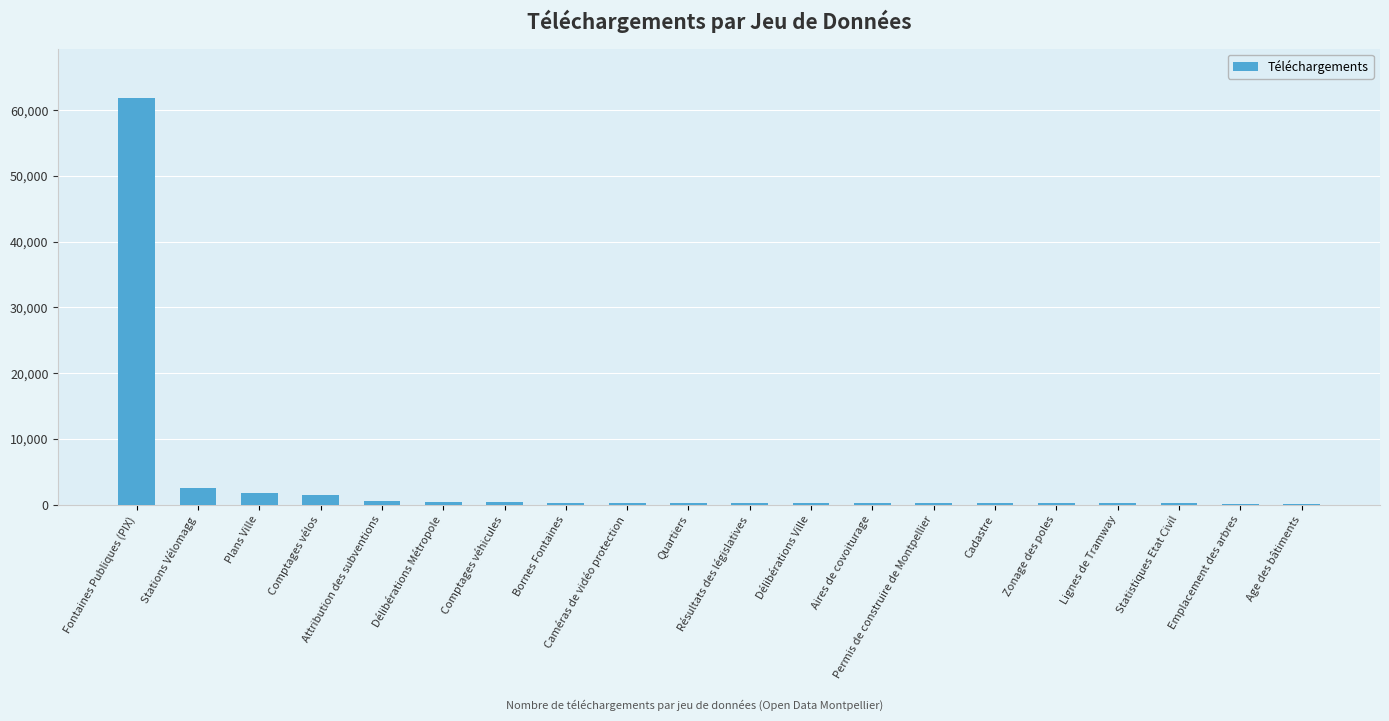

Where does the data first go above 302?

Fontaines Publiques (PIX)